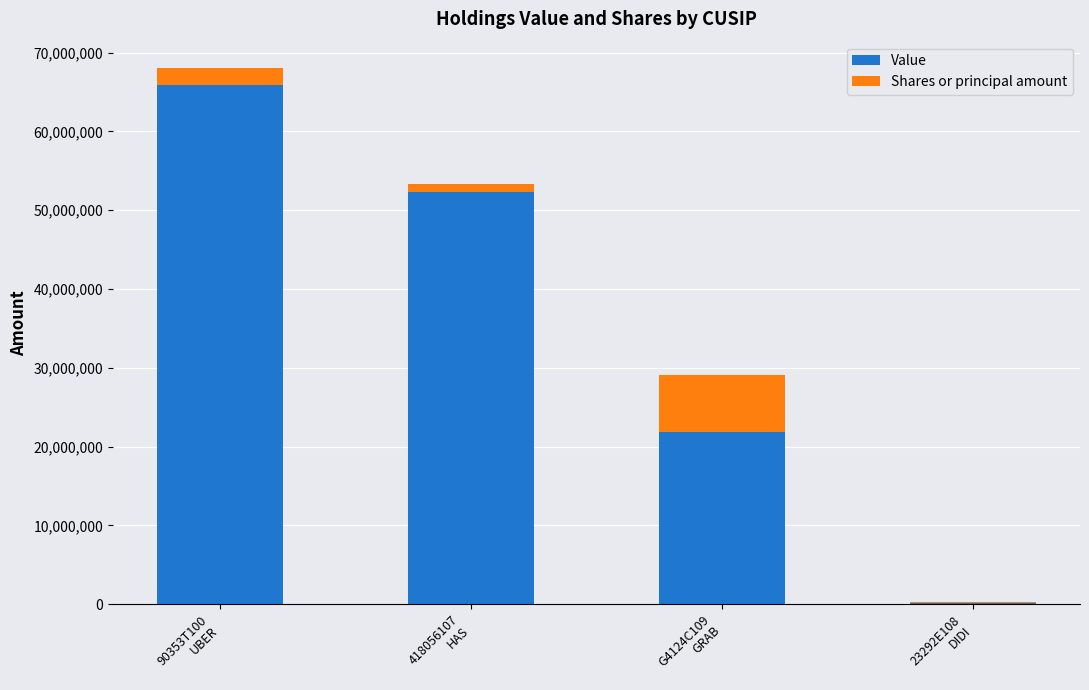

What is the highest value of the Value series?

65900274